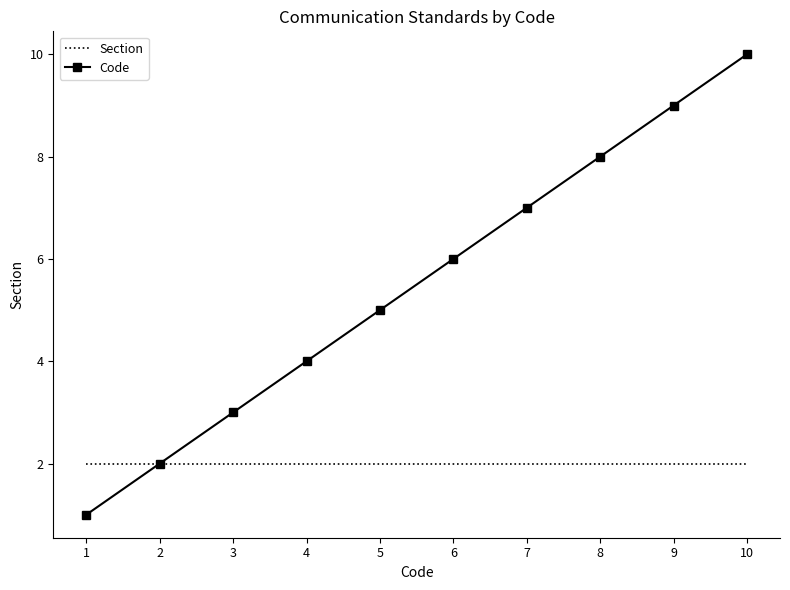

True or false: Code has a value of 9 at 9.

True